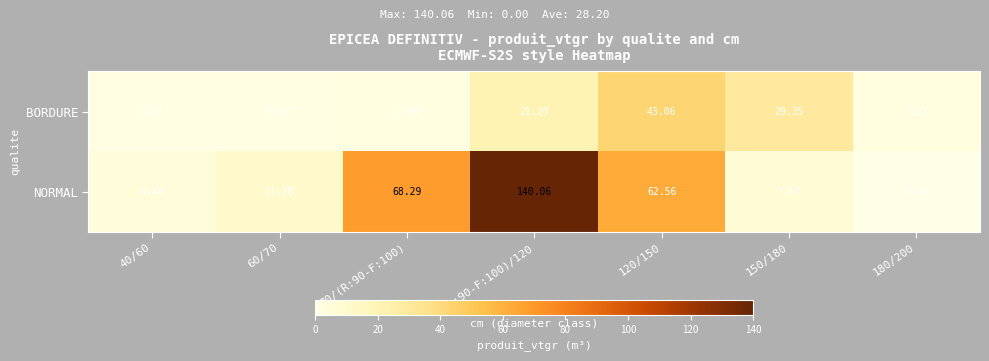

At how many categories does at least one series exceed 134?

1